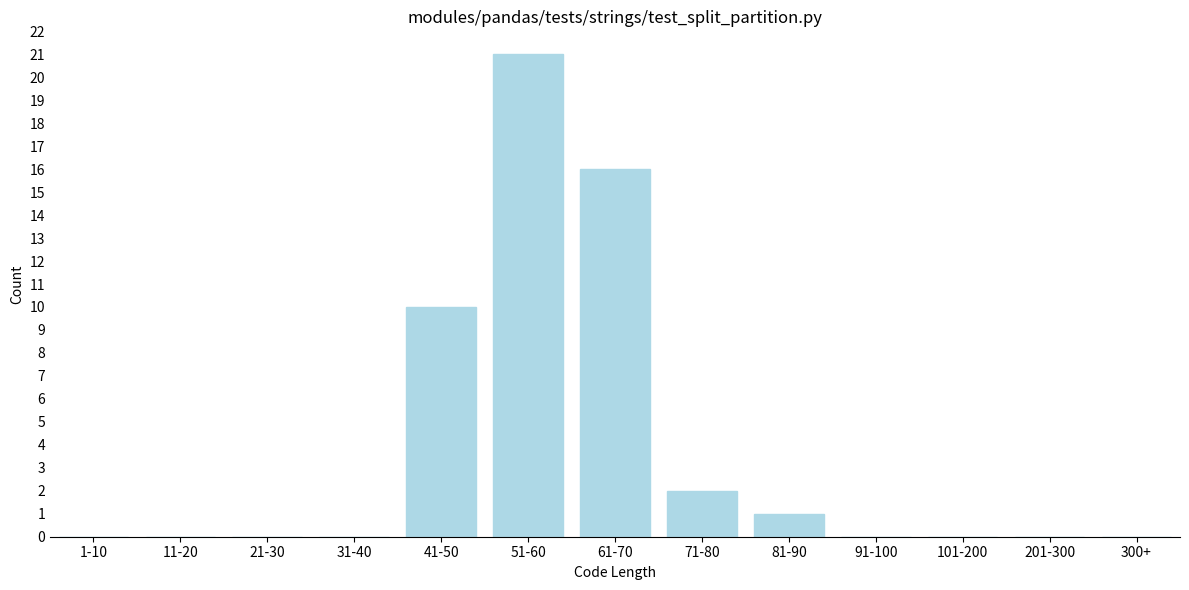

Reading left to right, transcribe all the data shown in this chart.

1-10=0	11-20=0	21-30=0	31-40=0	41-50=10	51-60=21	61-70=16	71-80=2	81-90=1	91-100=0	101-200=0	201-300=0	300+=0